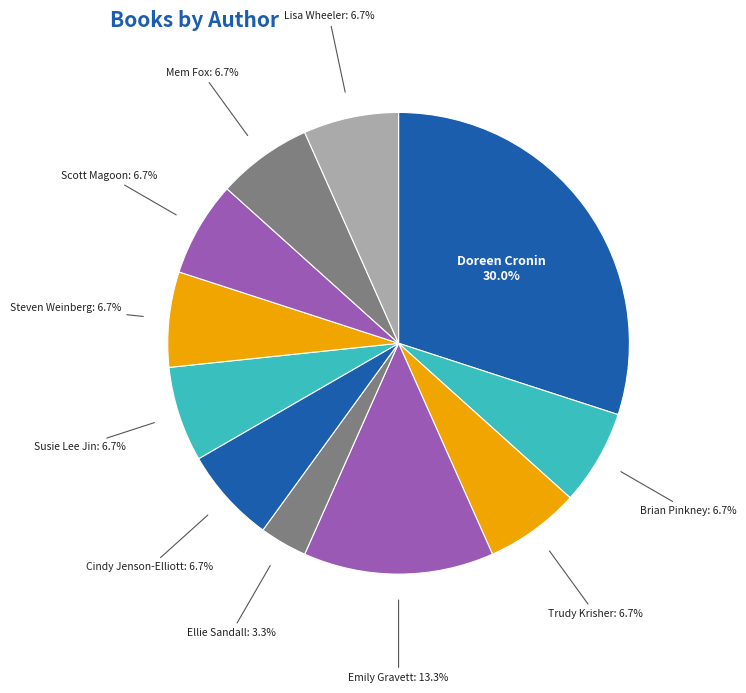

Approximately how many times larger is the value at Emily Gravett compared to Mem Fox?

2.0